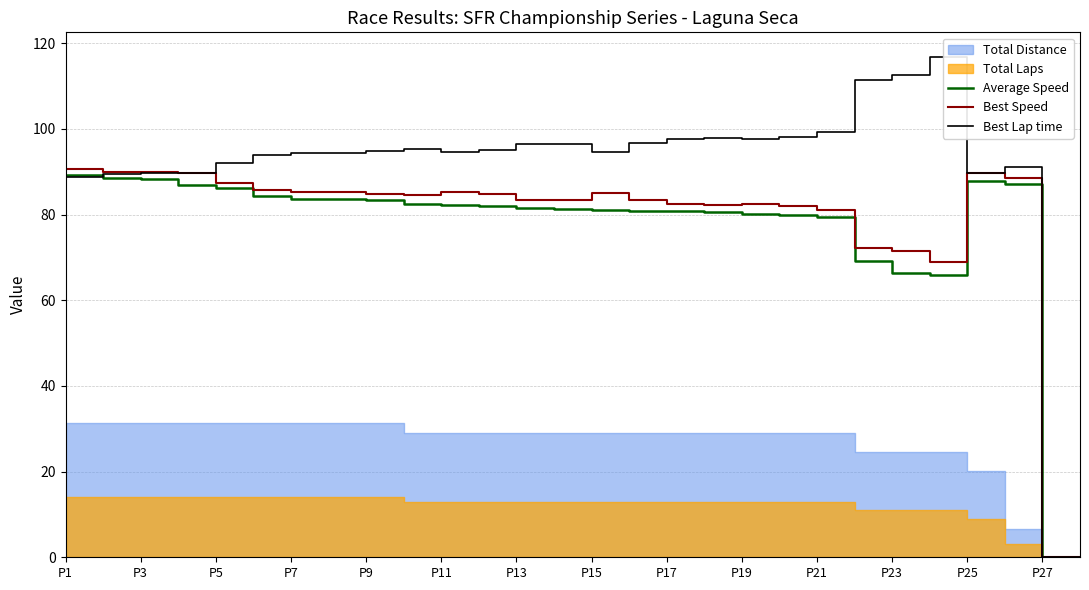

Which series ends up on top after the final intersection of Best Lap time and Average Speed?

Best Lap time